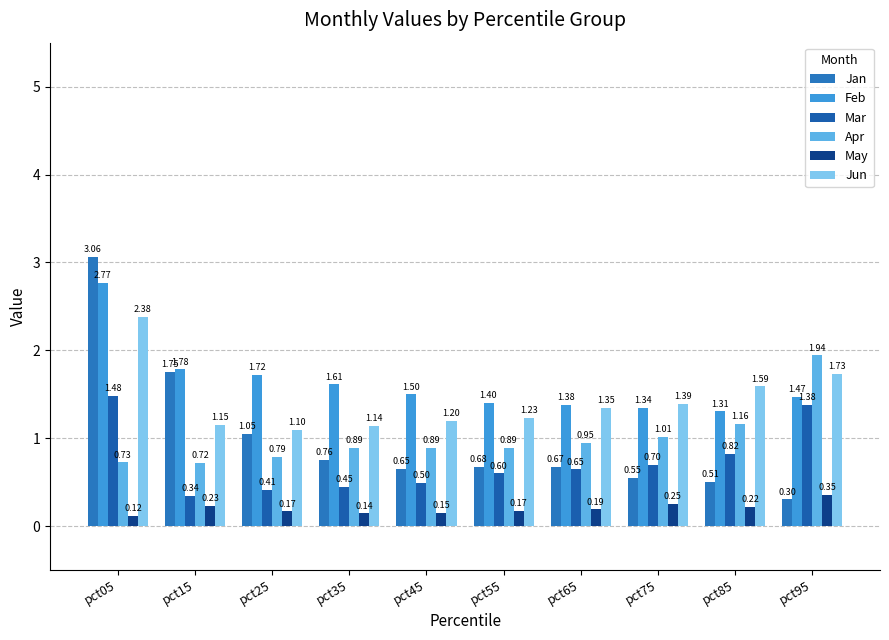

How many groups of bars are there?

10